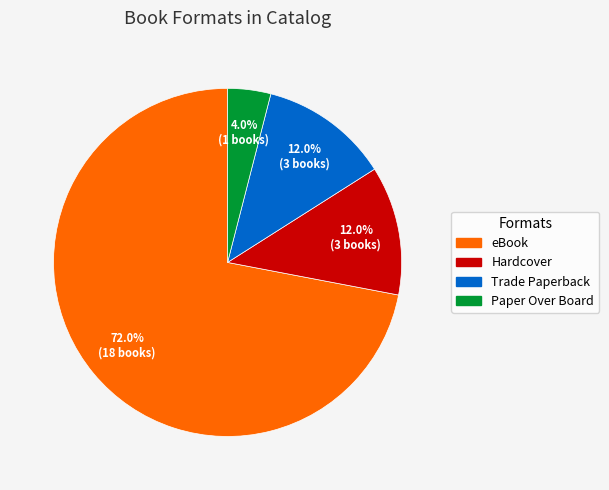

What percentage is the Paper Over Board slice, to the nearest percent?

4%